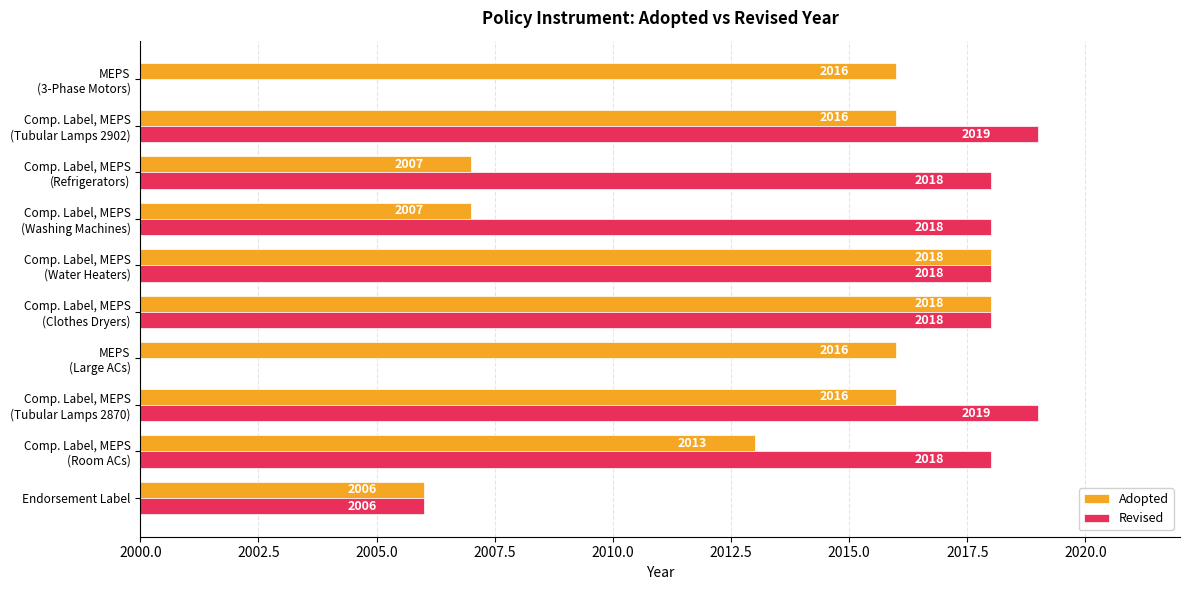

At how many categories does at least one series exceed 2009?

9